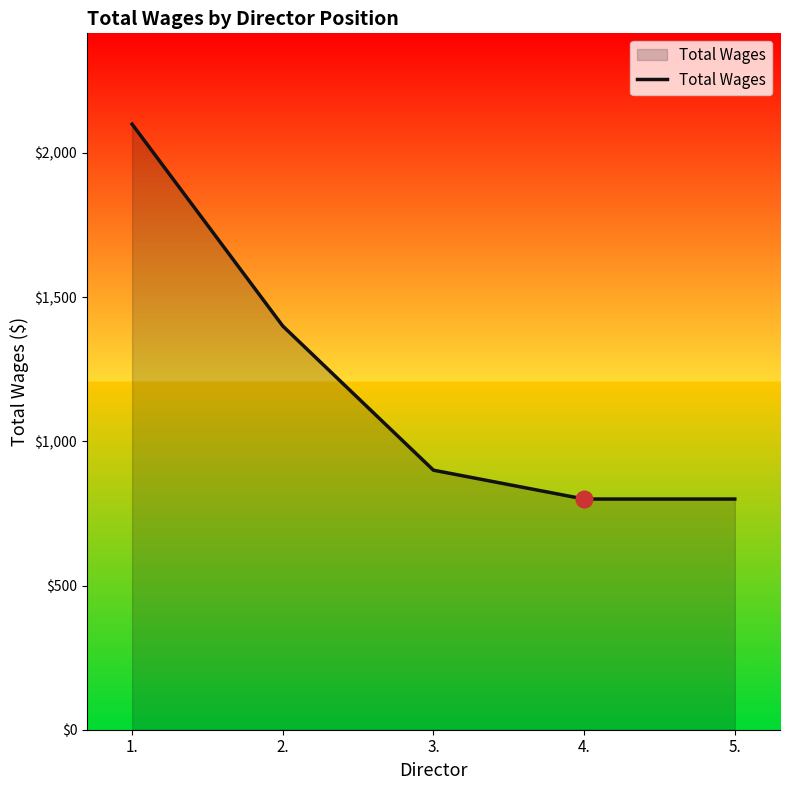

What is the ratio of the value at 1. to the value at 5.?

2.6